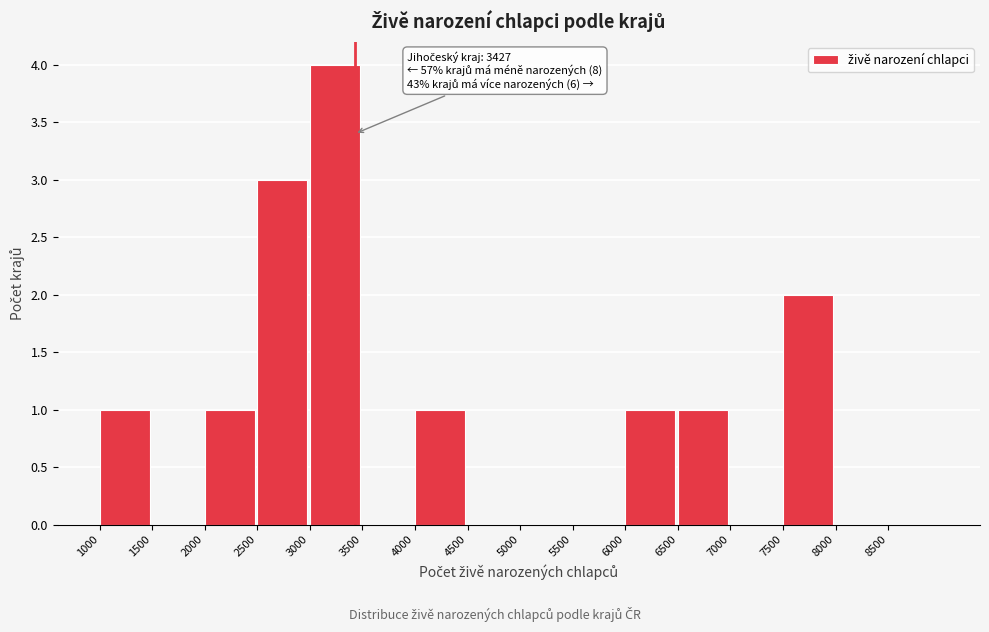

Over which range of the x-axis is the bar tallest?

3000 to 3500